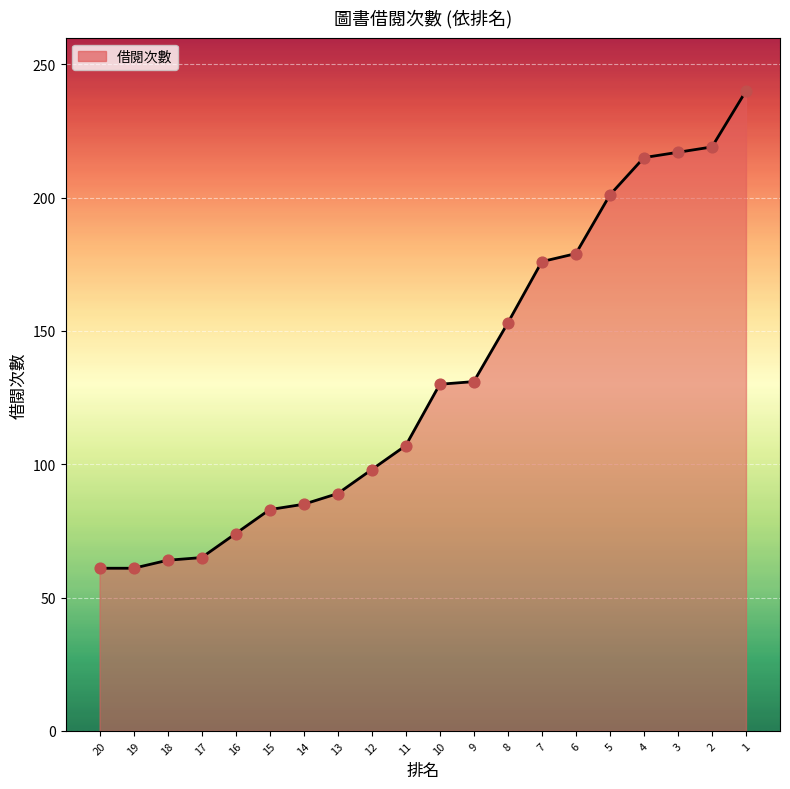

What is the change in value from 4 to 1?

+25